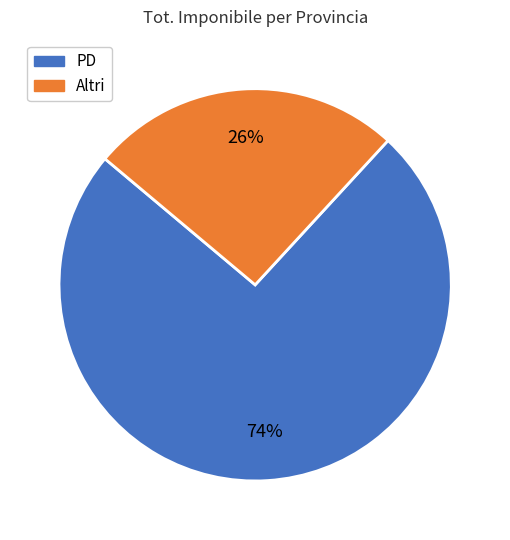

Which slice represents more than half of the pie?

PD